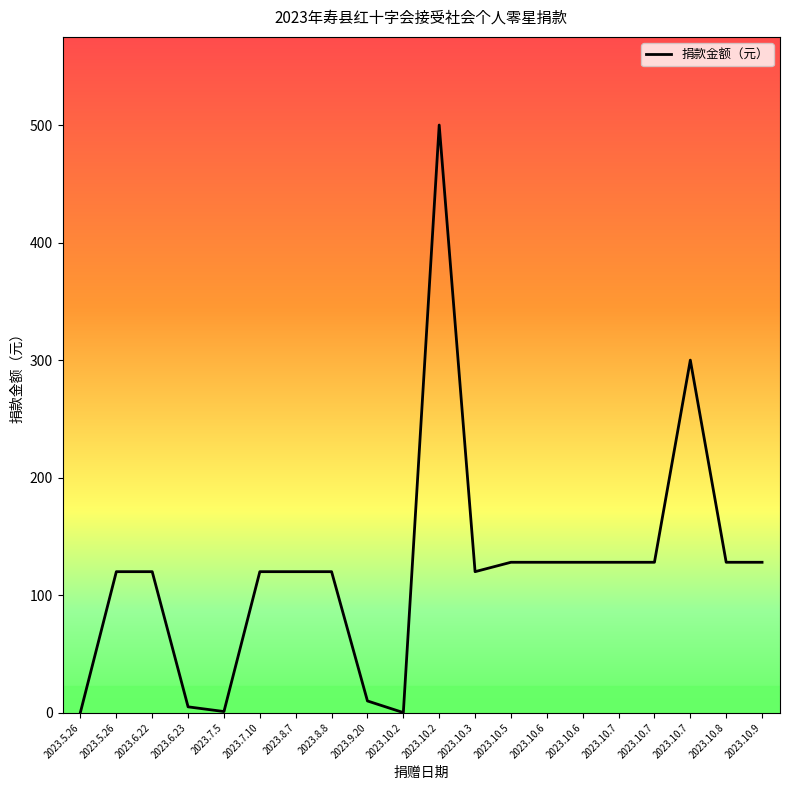

List the labels in order of value, largest first.

2023.10.2, 2023.10.7, 2023.10.5, 2023.10.6, 2023.10.6, 2023.10.7, 2023.10.7, 2023.10.8, 2023.10.9, 2023.5.26, 2023.6.22, 2023.7.10, 2023.8.7, 2023.8.8, 2023.10.3, 2023.9.20, 2023.6.23, 2023.7.5, 2023.5.26, 2023.10.2